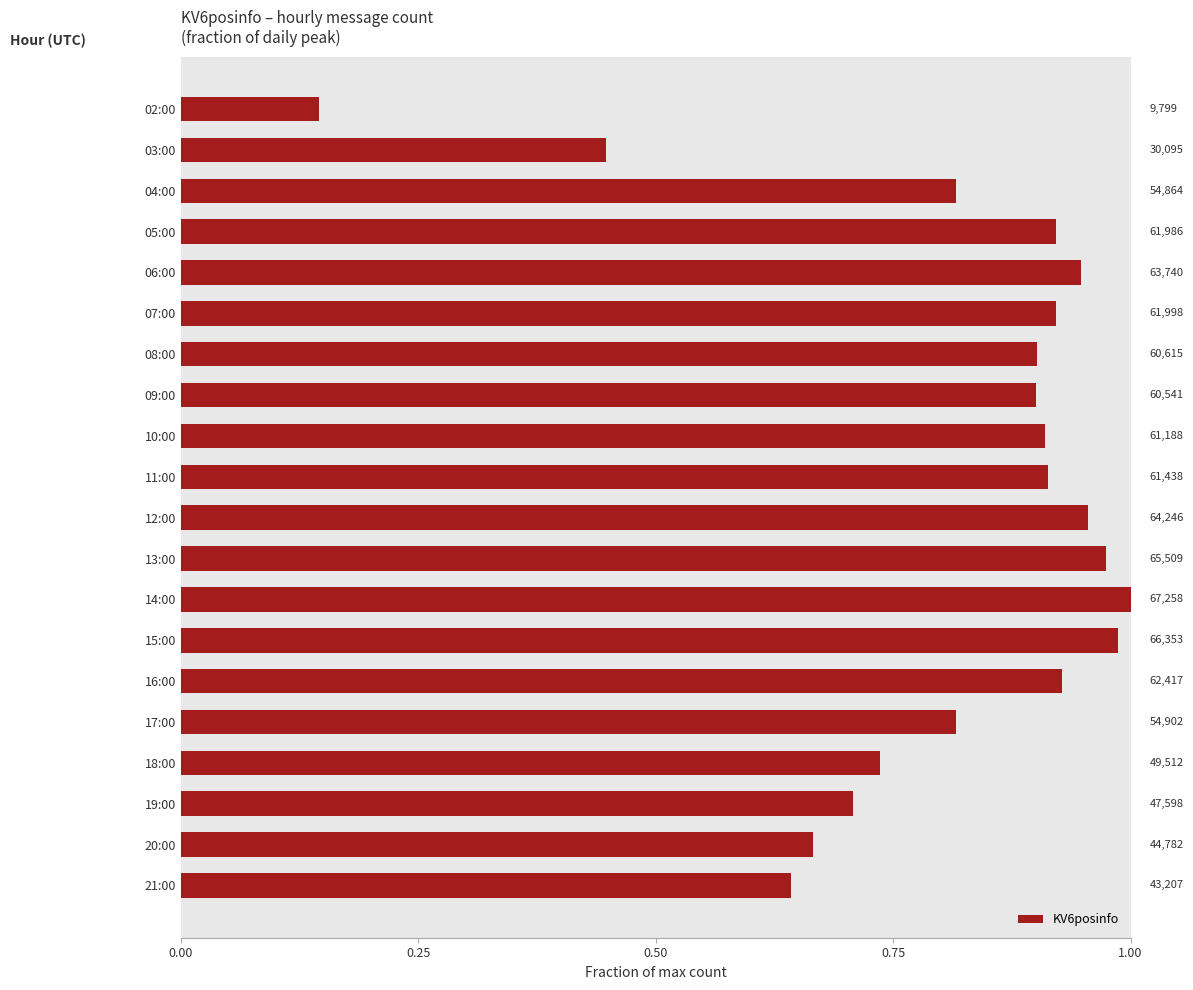

Does the chart contain any negative values?

No